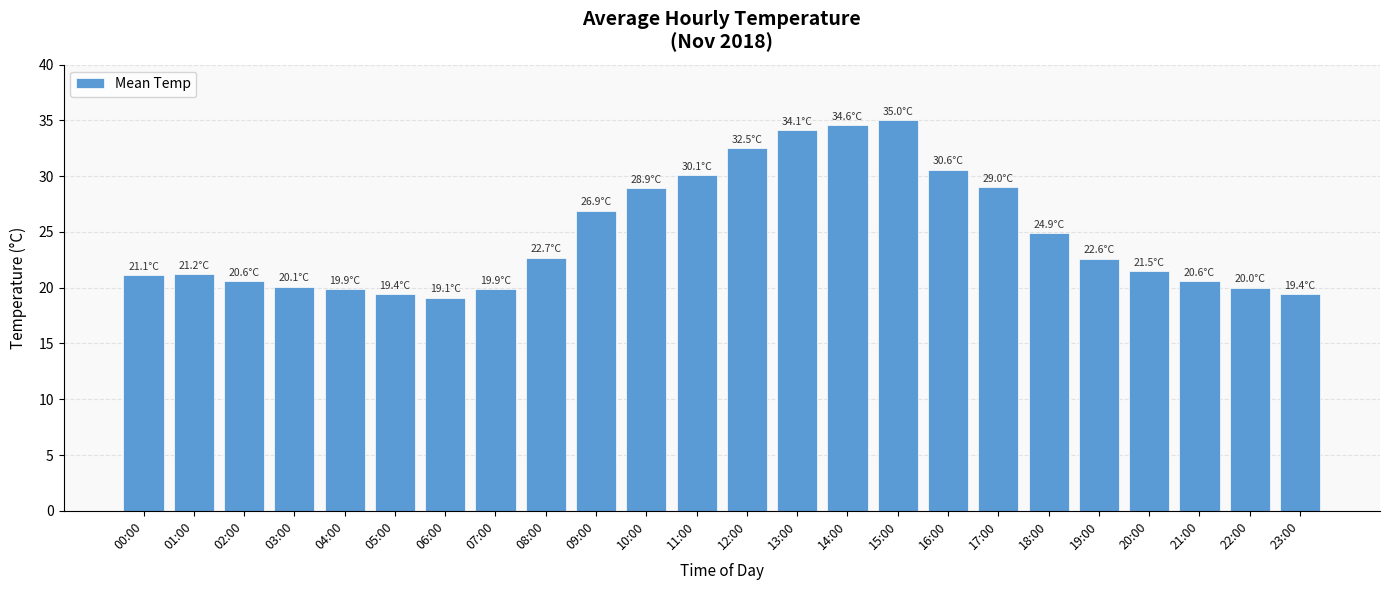

Between 04:00 and 02:00, which is larger?

02:00